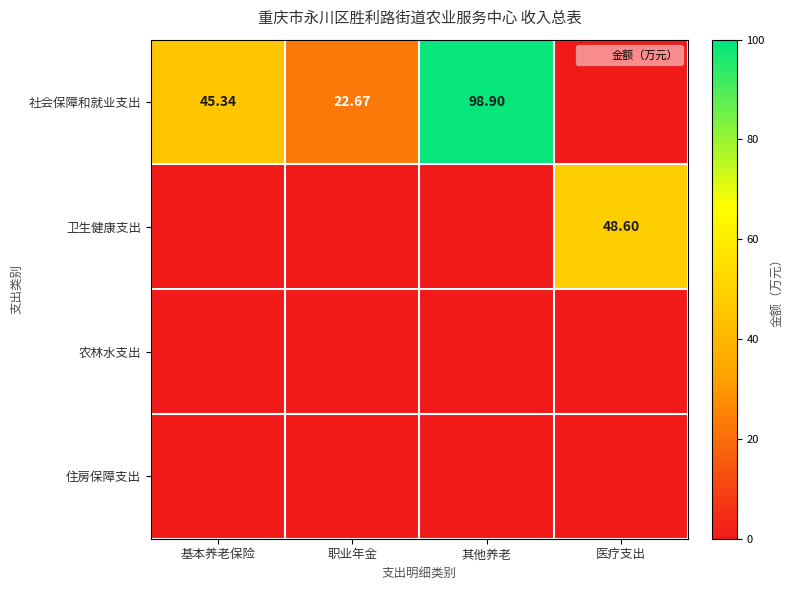

Is it true that 社会保障和就业支出 equals 45.3 at 基本养老保险?

True